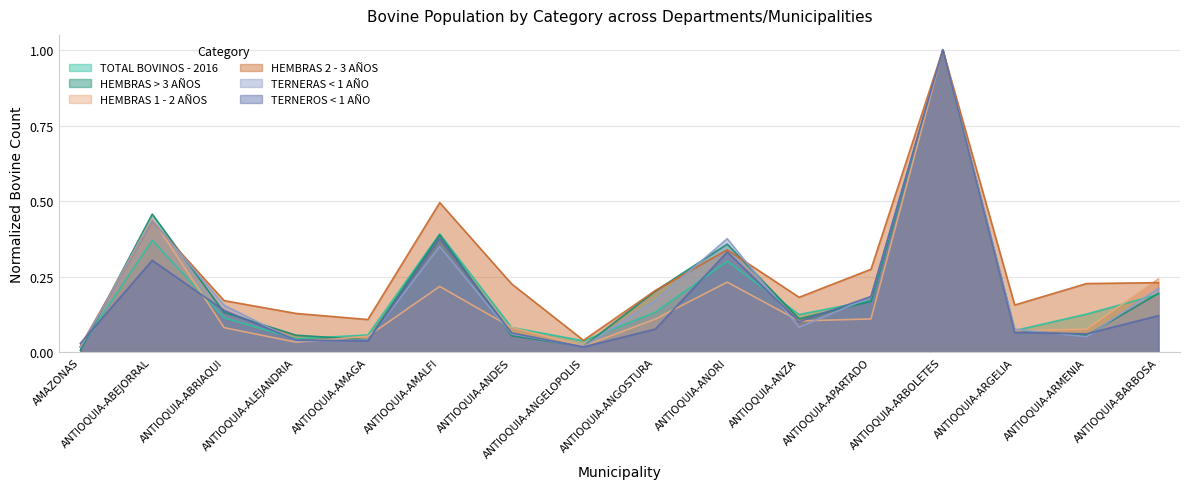

Rank the series by their maximum value, from lowest to highest.

TOTAL BOVINOS - 2016, HEMBRAS > 3 ANOS, HEMBRAS 1 - 2 ANOS, HEMBRAS 2 - 3 ANOS, TERNERAS < 1 ANO, TERNEROS < 1 ANO